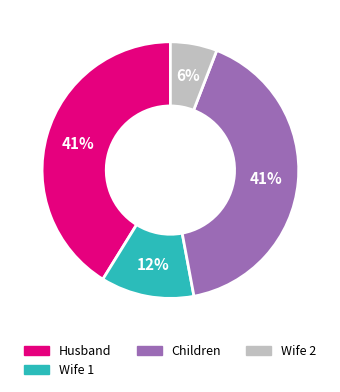

Between Wife 2 and Children, which is larger?

Children